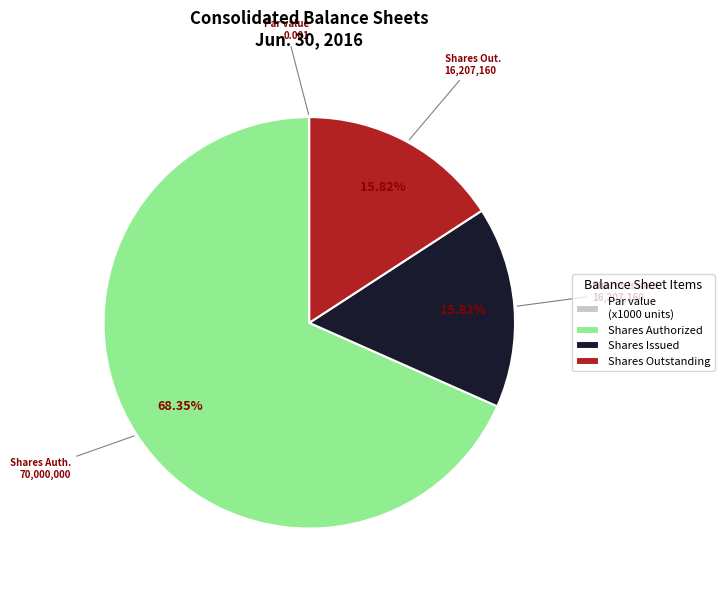

To the nearest percent, what is the difference between the largest and smallest slice percentages?

68%